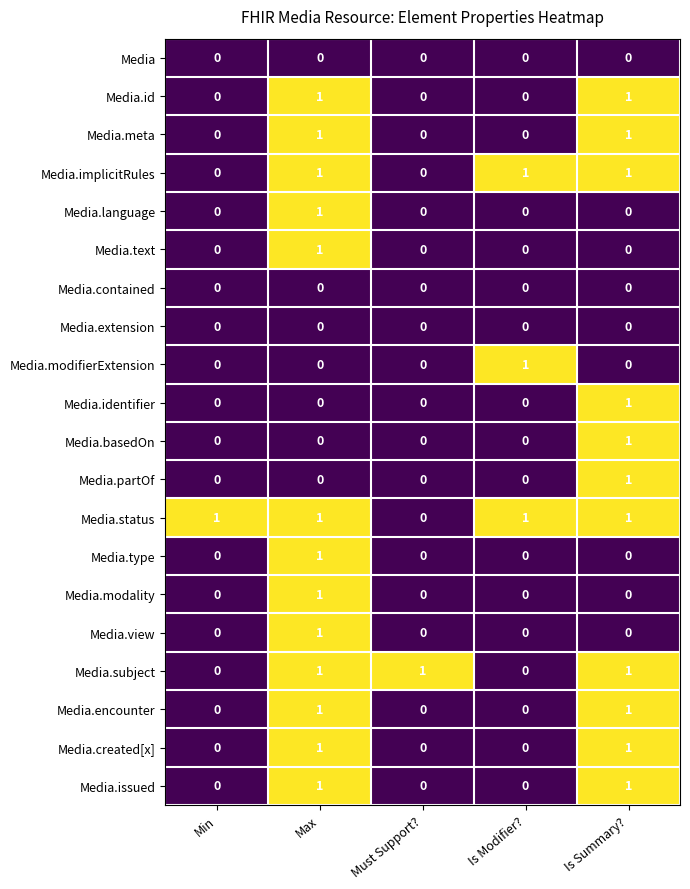

The value of Media.meta at Must Support? is 1. True or false?

False